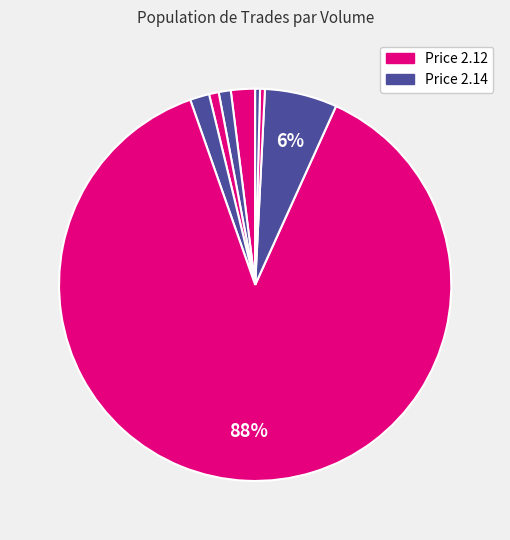

Count the number of slices in the pie.

8